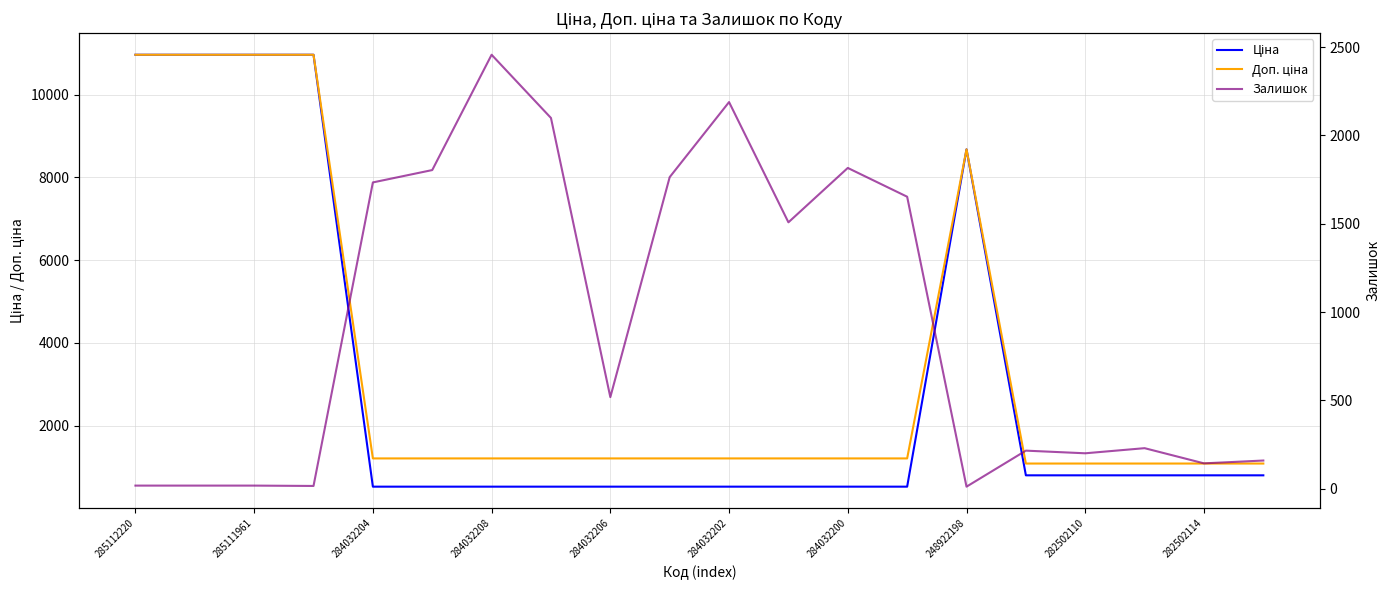

At which label does Доп. ціна reach its minimum?

15